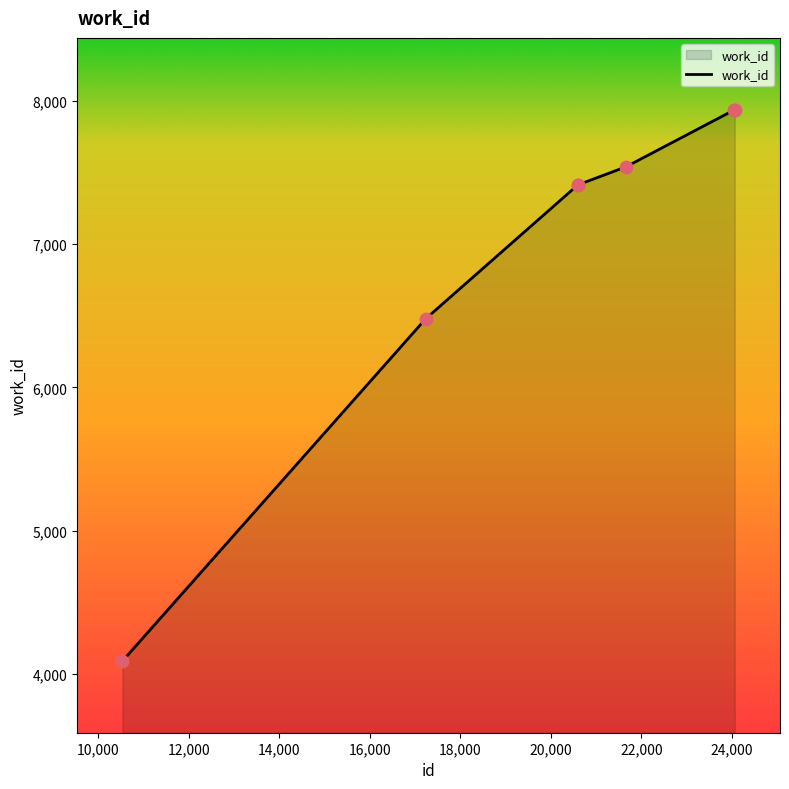

What is the smallest value displayed?

4091